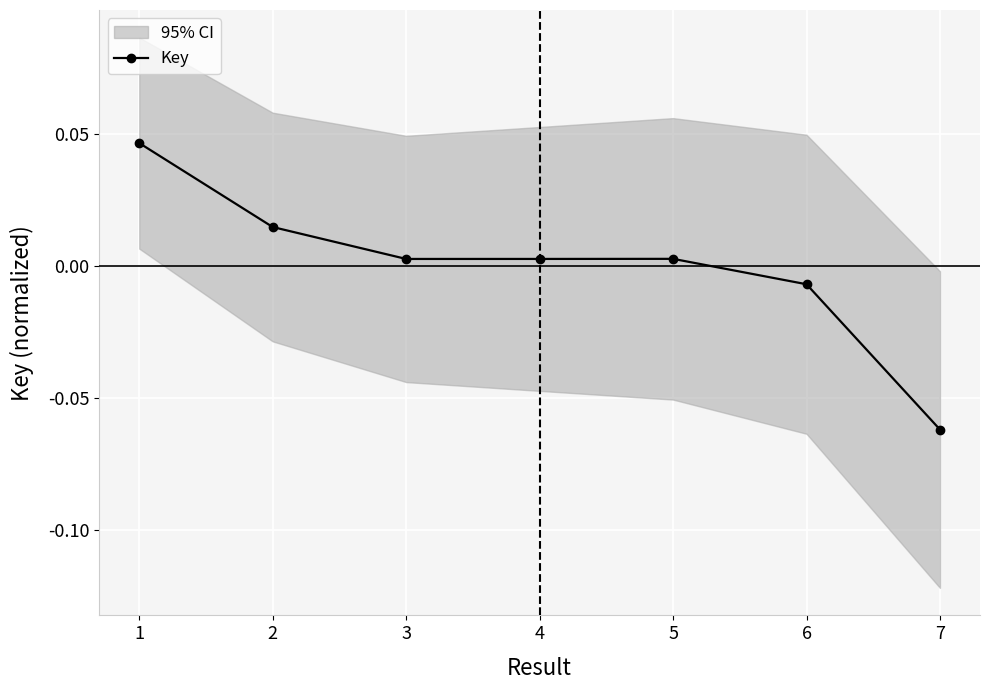

Is it true that the value at 4 is 0.0?

False